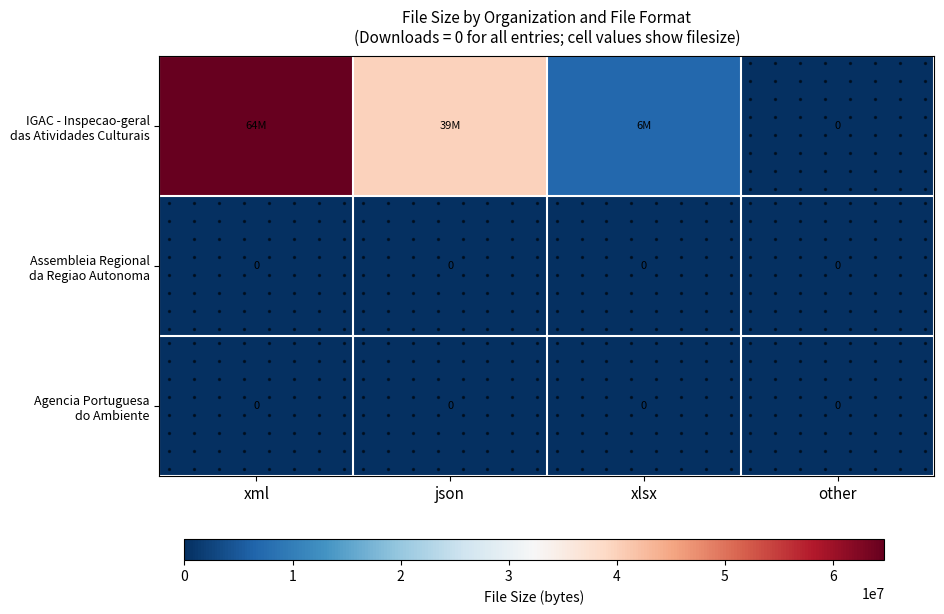

Between other and xlsx, which is larger?

xlsx